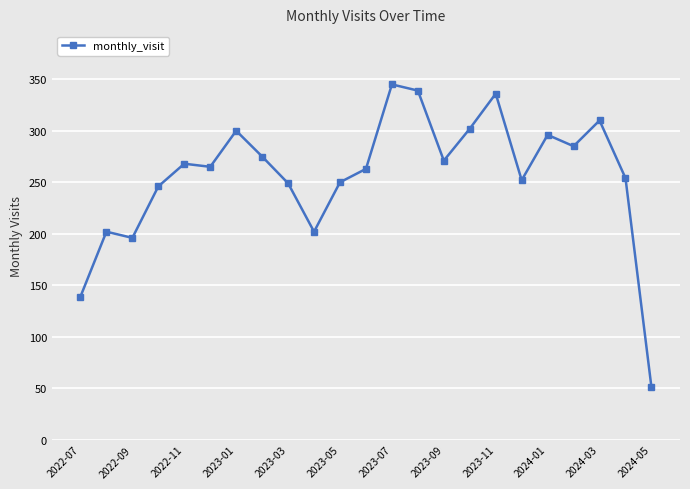

Does the chart have visible grid lines?

Yes